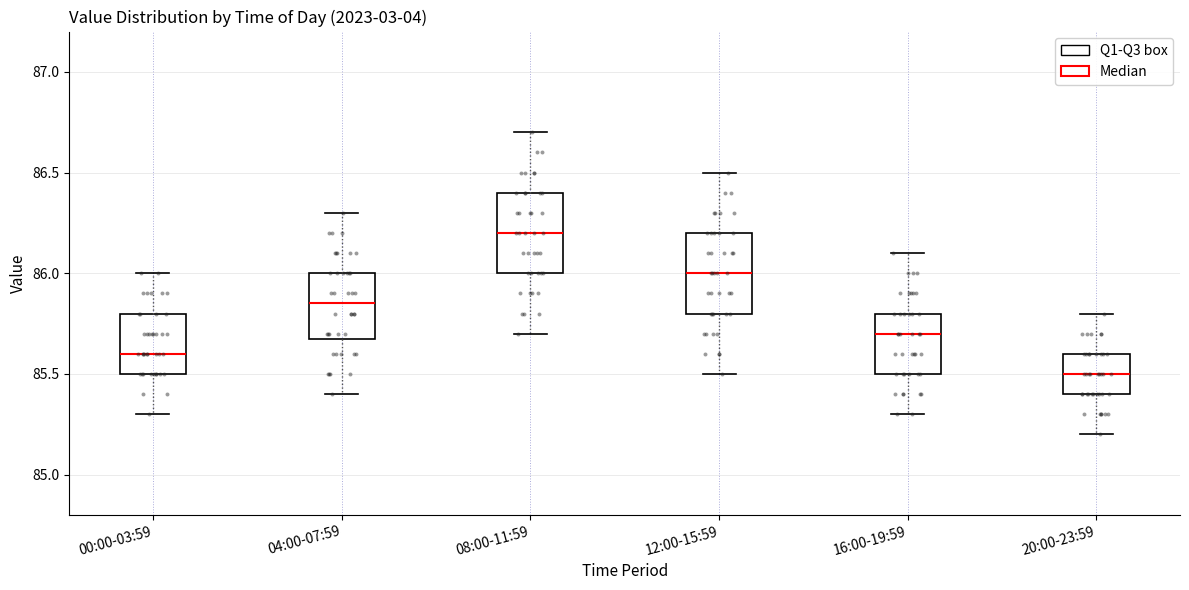

Where is the upper edge of the box for 16:00-19:59 on the y-axis? The values are not printed on the chart, so give them approximately, as read against the axis.

85.80